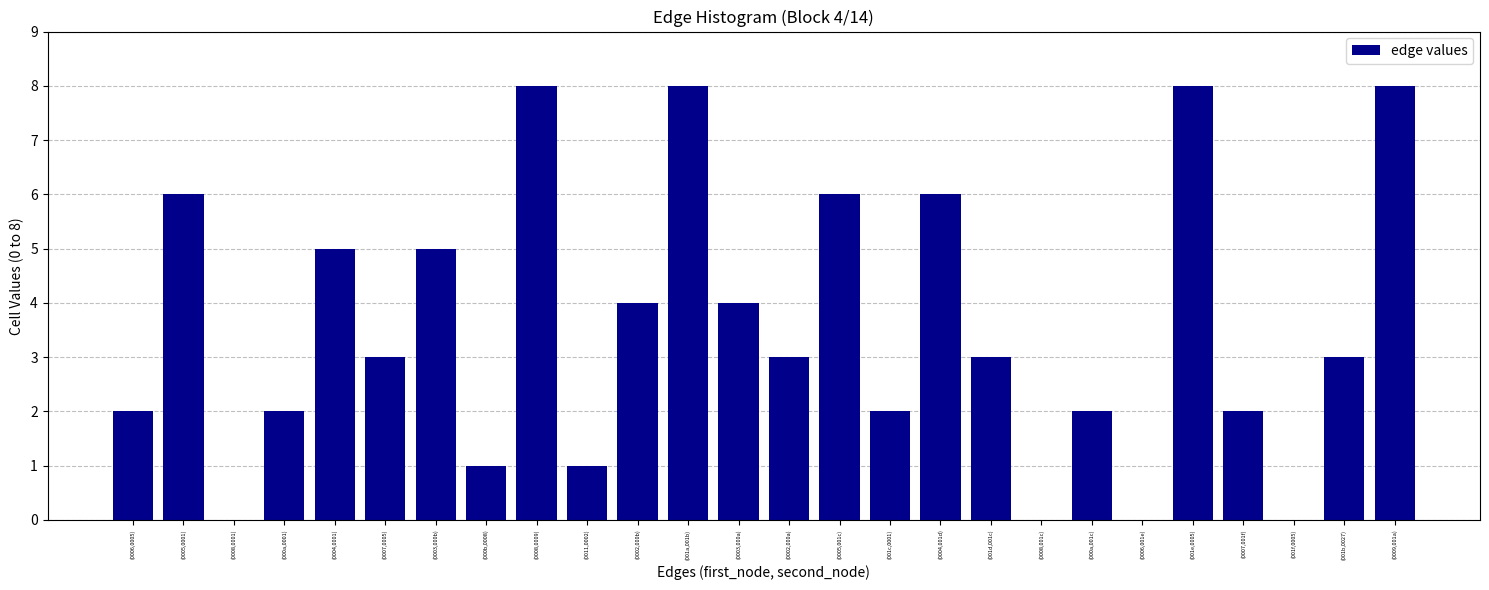

Reading left to right, transcribe all the data shown in this chart.

(0006,0005)=2	(0005,0001)=6	(0008,0001)=0	(000a,0001)=2	(0004,0001)=5	(0007,0005)=3	(0003,000b)=5	(000b,0008)=1	(0008,0009)=8	(0011,0002)=1	(0002,000b)=4	(001a,001b)=8	(0003,000a)=4	(0002,000a)=3	(0005,001c)=6	(001c,0001)=2	(0004,001d)=6	(001d,001c)=3	(0008,001c)=0	(000a,001c)=2	(0006,001e)=0	(001e,0005)=8	(0007,001f)=2	(001f,0005)=0	(001b,0027)=3	(0009,001a)=8